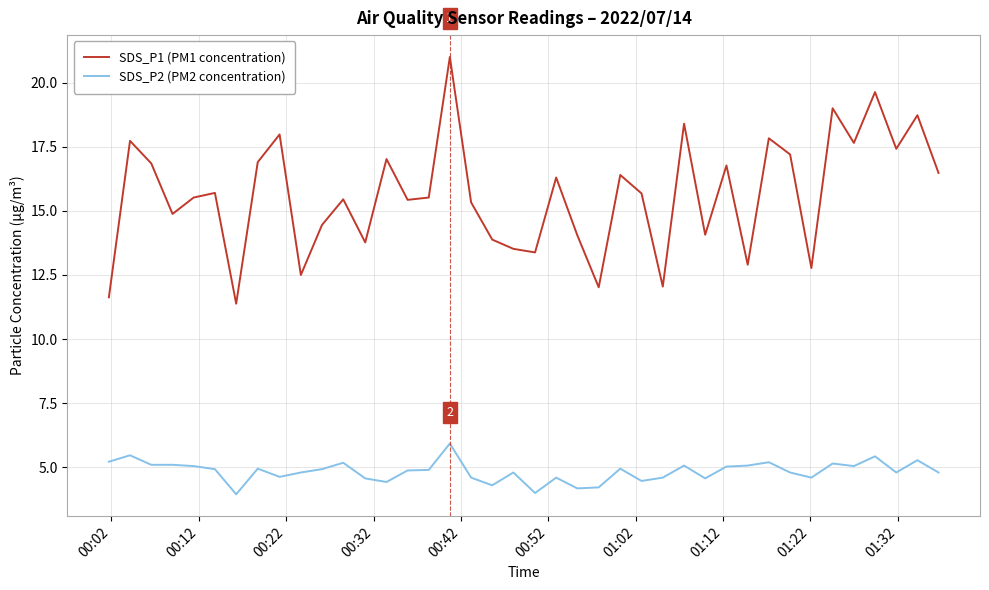

Rank the series by their average value, from lowest to highest.

SDS_P2 (PM2 concentration), SDS_P1 (PM1 concentration)